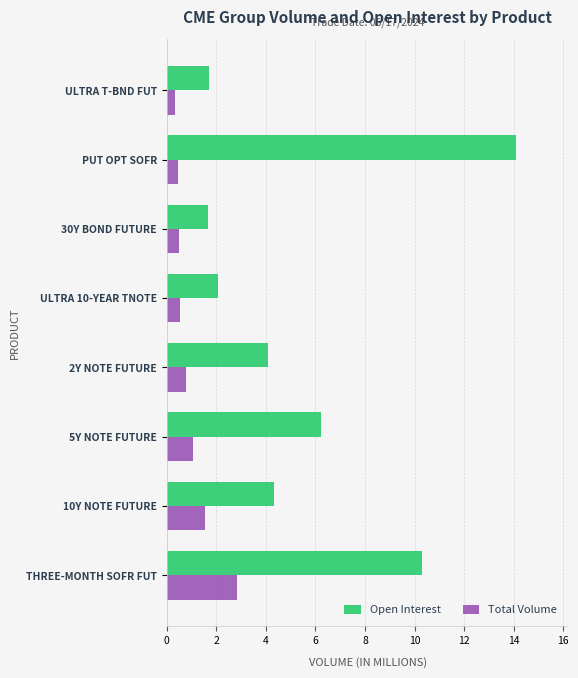

What is the approximate value of Open Interest at PUT OPT SOFR?

14.1